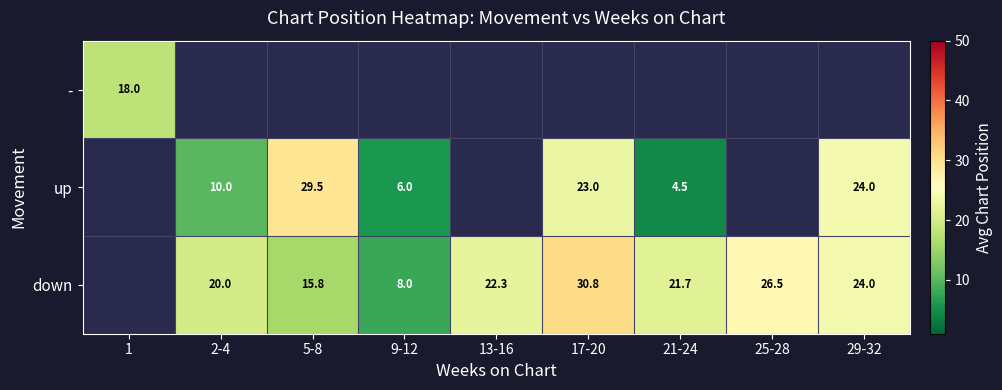

What is the sum of the up values at 2-4 and 5-8?

39.5